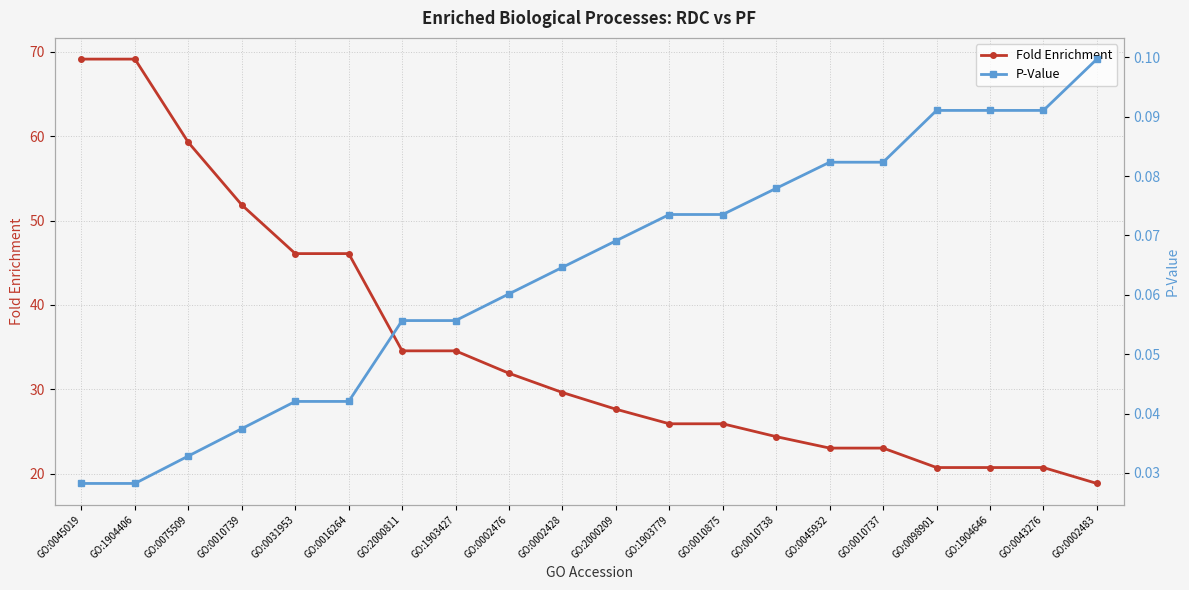

True or false: P-Value and Fold Enrichment cross at least once.

False